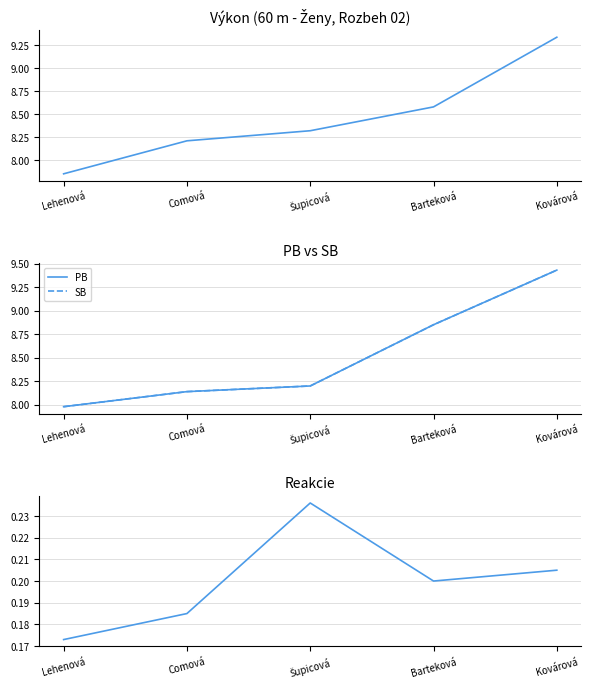

What is the approximate value of PB at Kovárová?

9.4